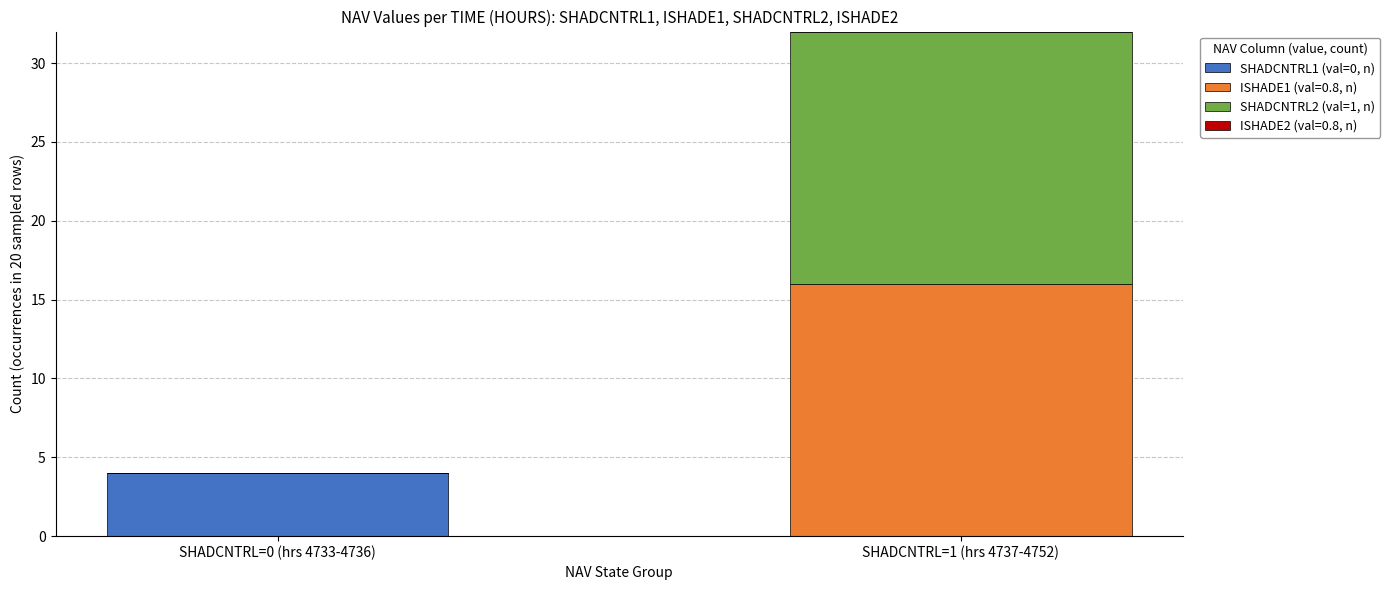

Which category has the highest value in the SHADCNTRL1 (val=0, n) series?

SHADCNTRL=0 (hrs 4733-4736)